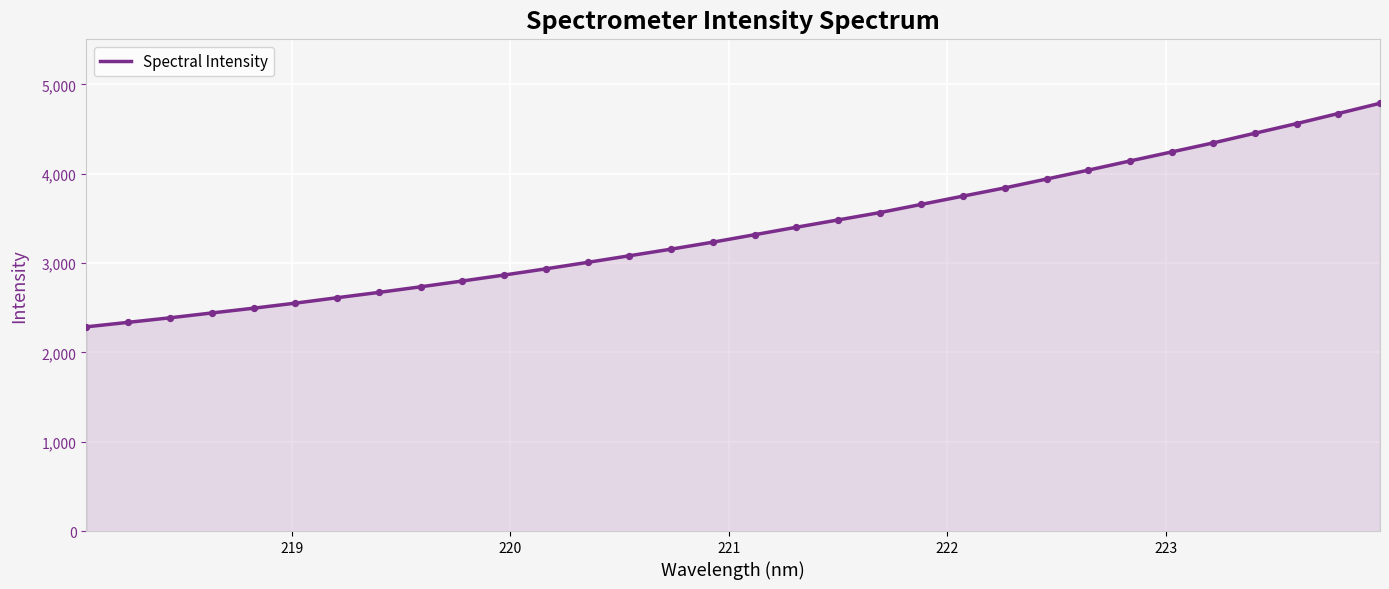

What is the smallest value displayed?

2286.0